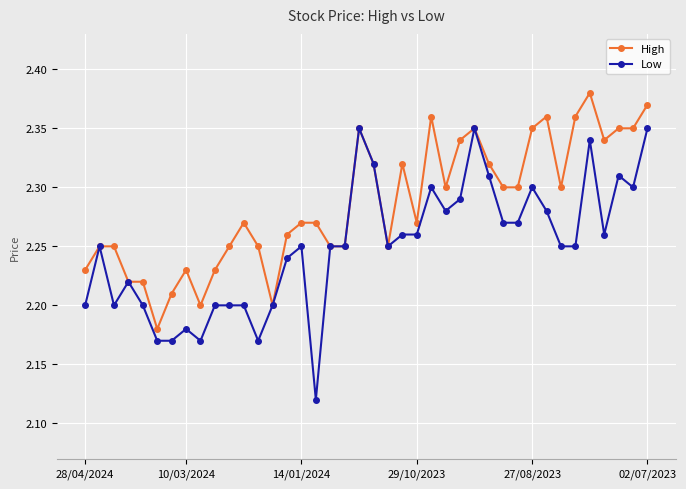

List the series in order of their peak value, lowest first.

Low, High